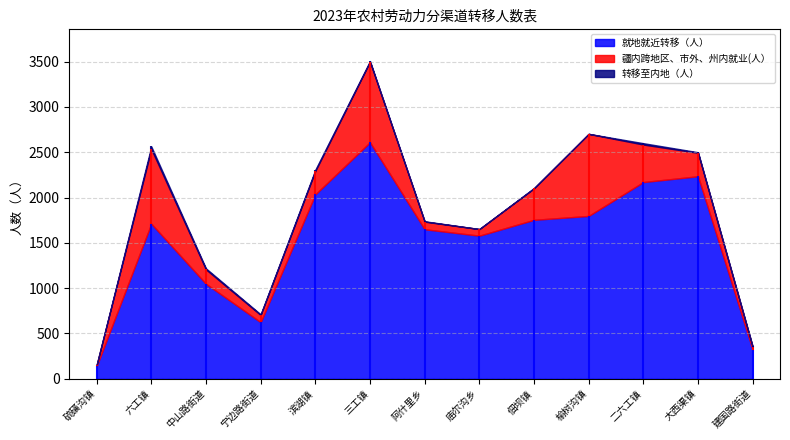

What is the total value across all series at 二六工镇?

2600